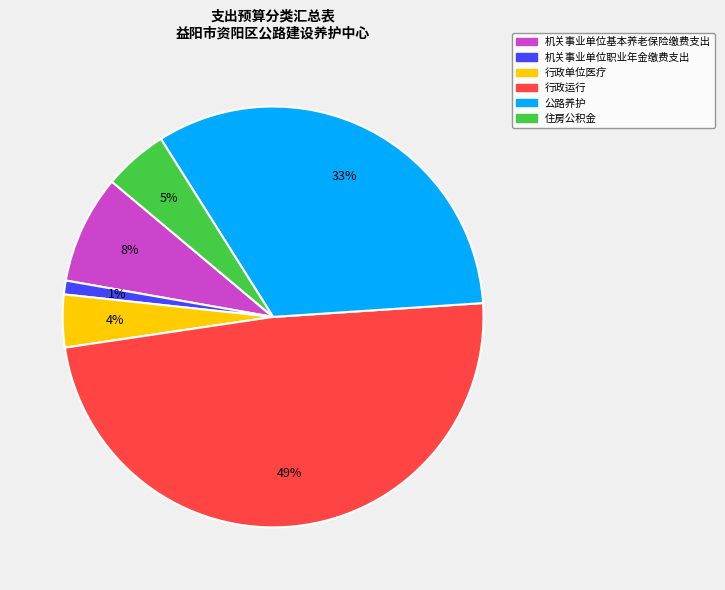

Between 机关事业单位职业年金缴费支出 and 公路养护, which is larger?

公路养护